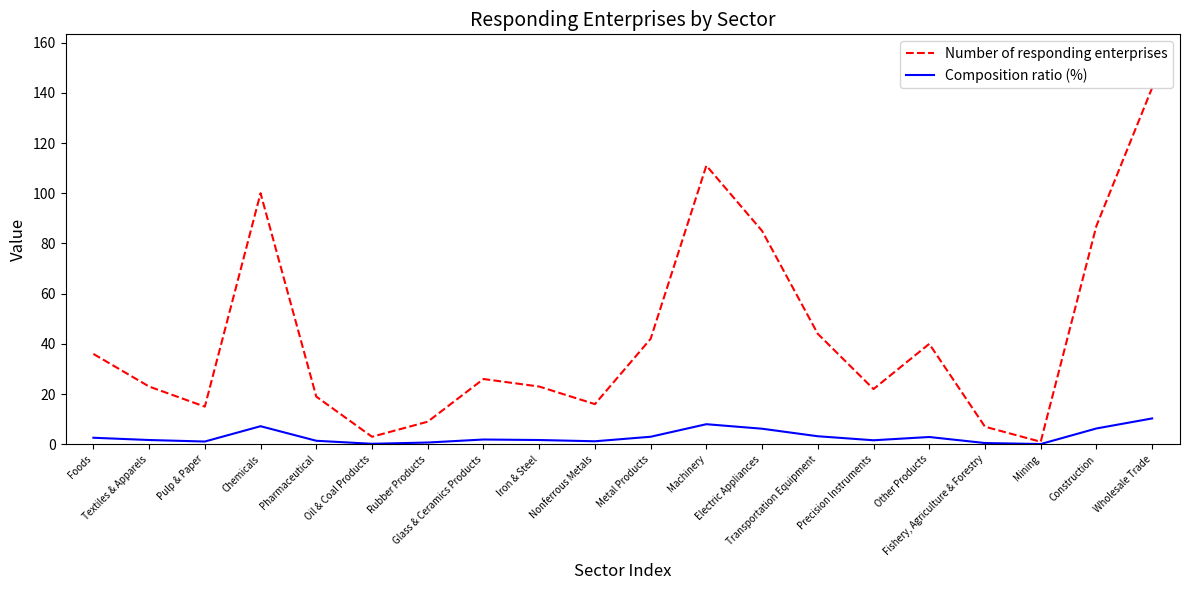

Which series has the largest range (max minus min)?

Number of responding enterprises